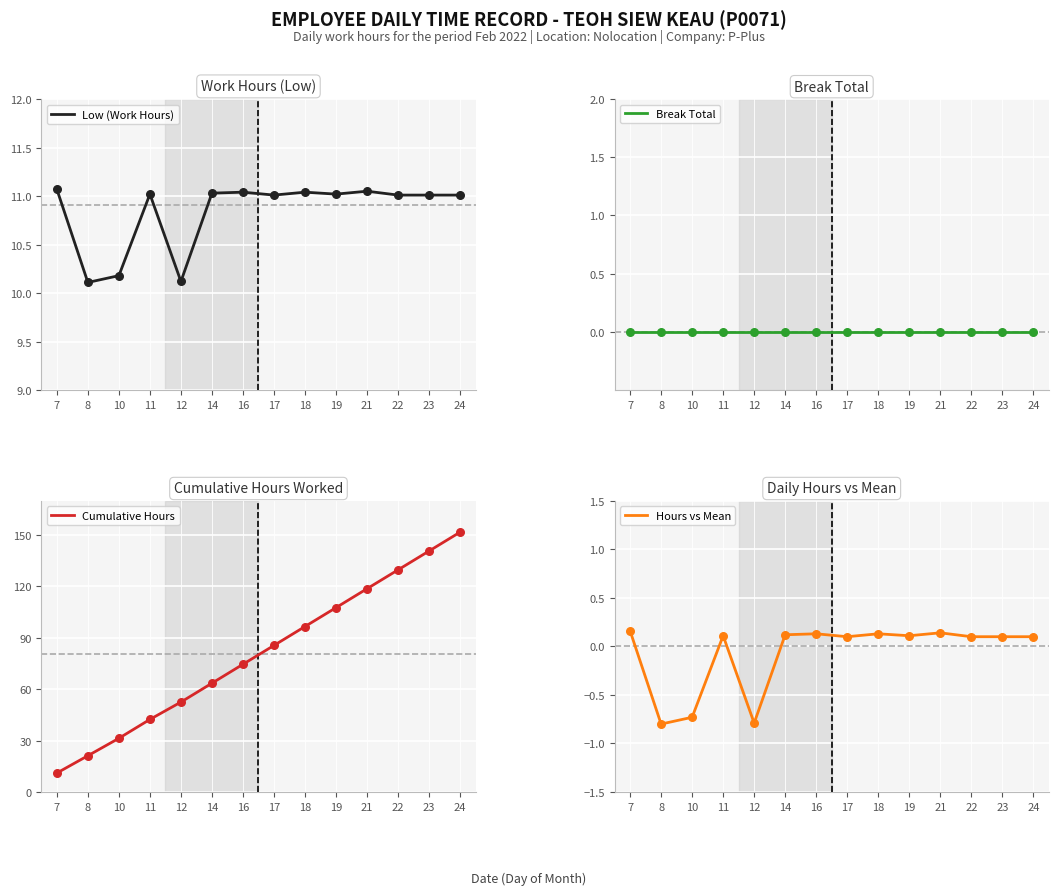

Which series contains the highest Y value?

Cumulative Hours